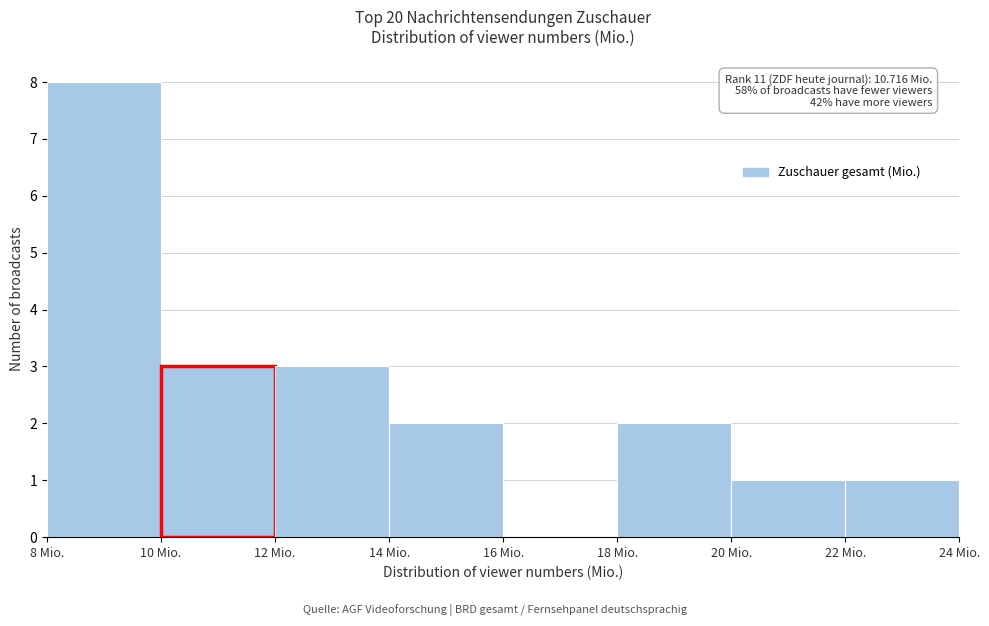

Over which range of the x-axis is the bar tallest?

8 to 10